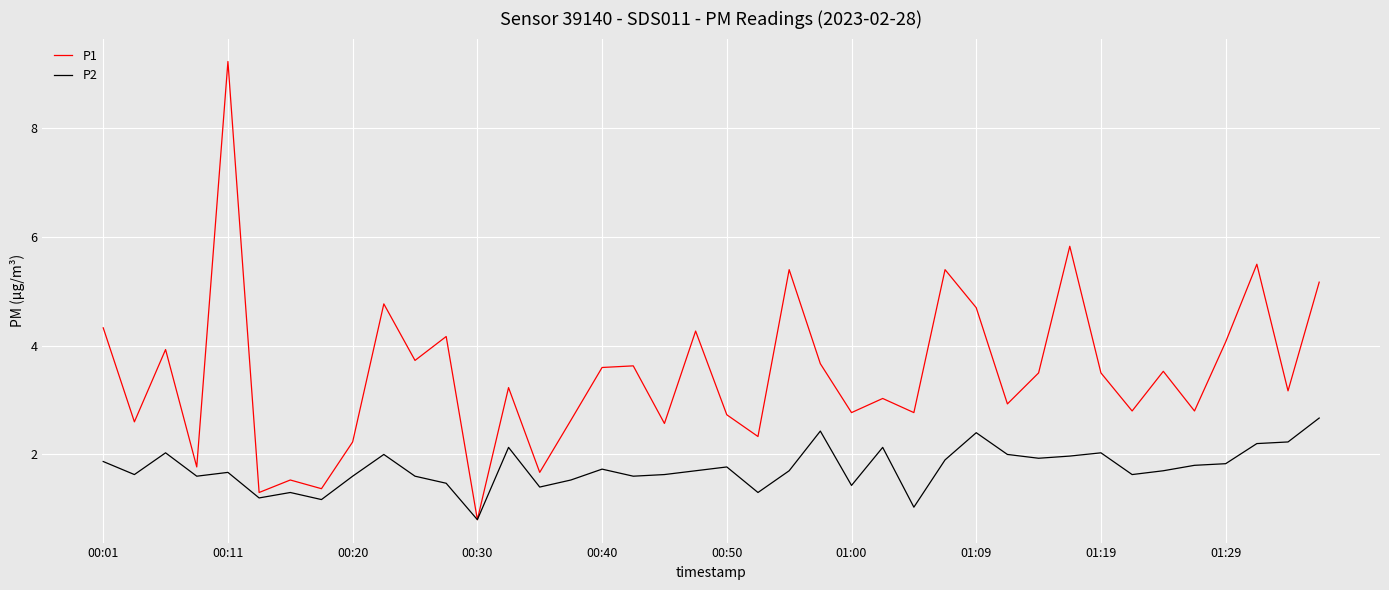

Which series has the largest range (max minus min)?

P1